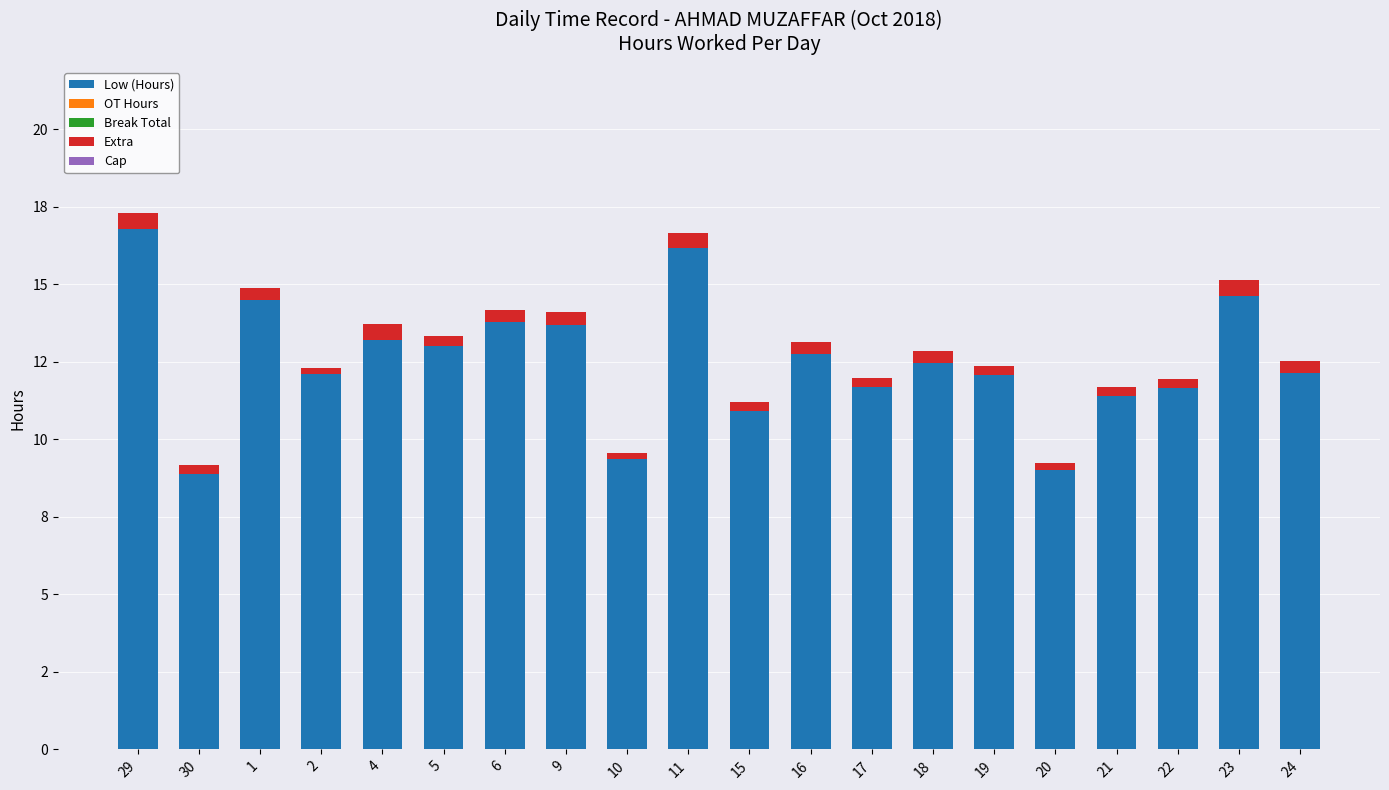

At which category is the sum across all series the highest?

29